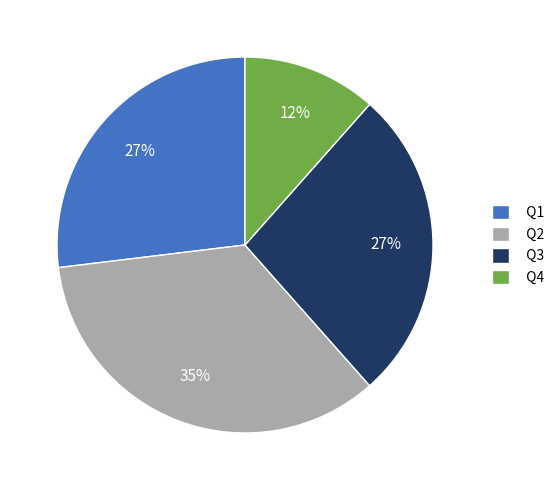

Which slice is the largest?

Q2